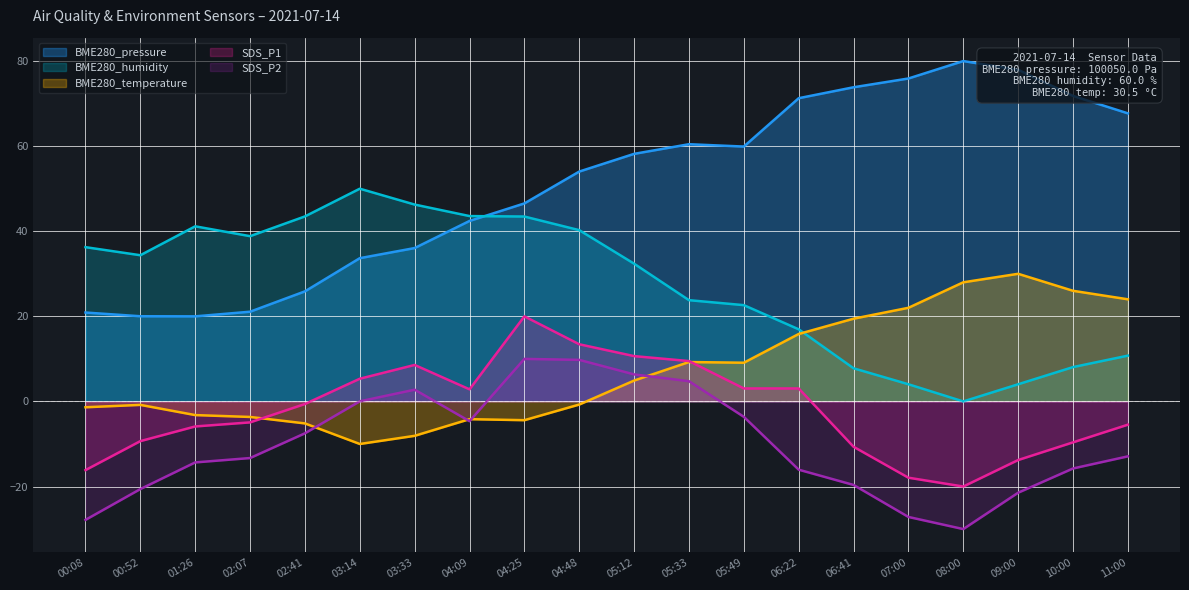

True or false: SDS_P1 and BME280_pressure cross at least once.

False